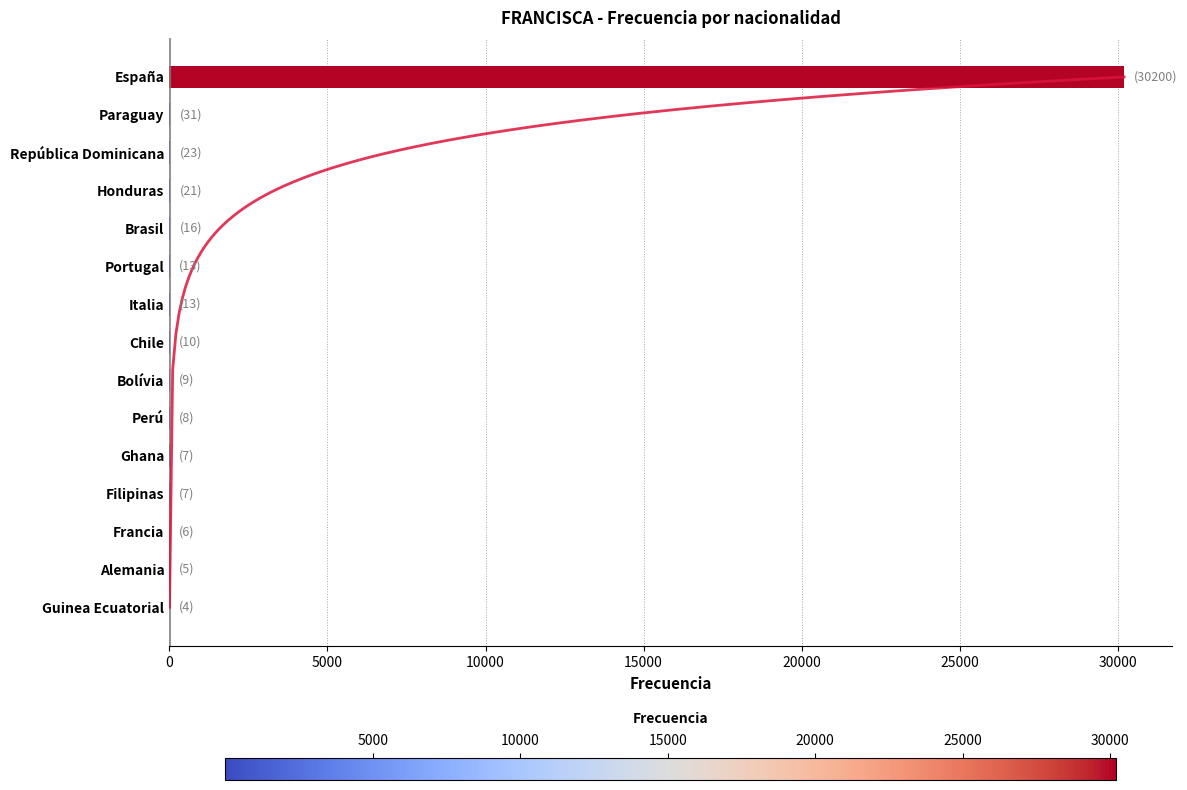

What is the difference between the maximum and minimum values?

30196